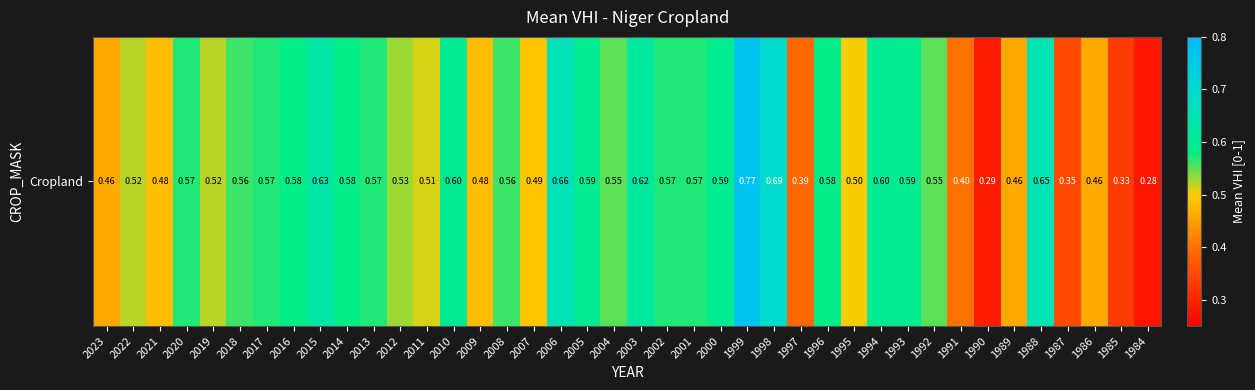

Between 2017 and 1991, which is larger?

2017